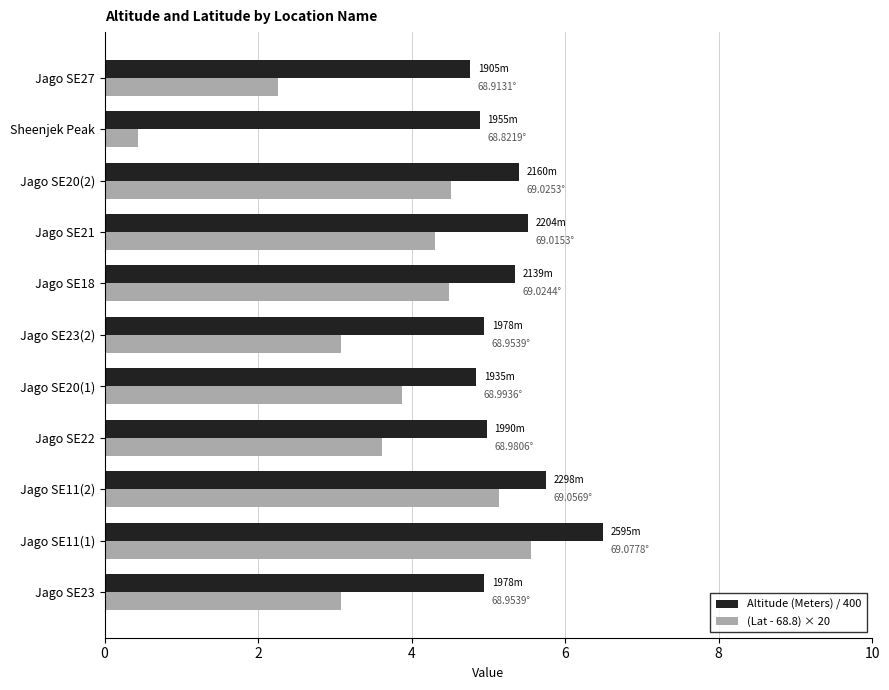

List the series in order of their overall mean, highest first.

Altitude (Meters) / 400, (Lat - 68.8) × 20